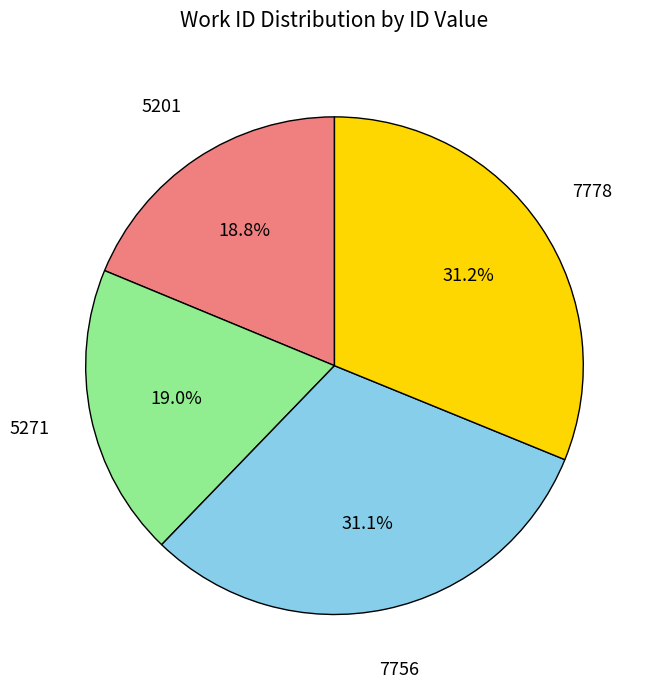

To the nearest percent, what is the average slice percentage?

25%